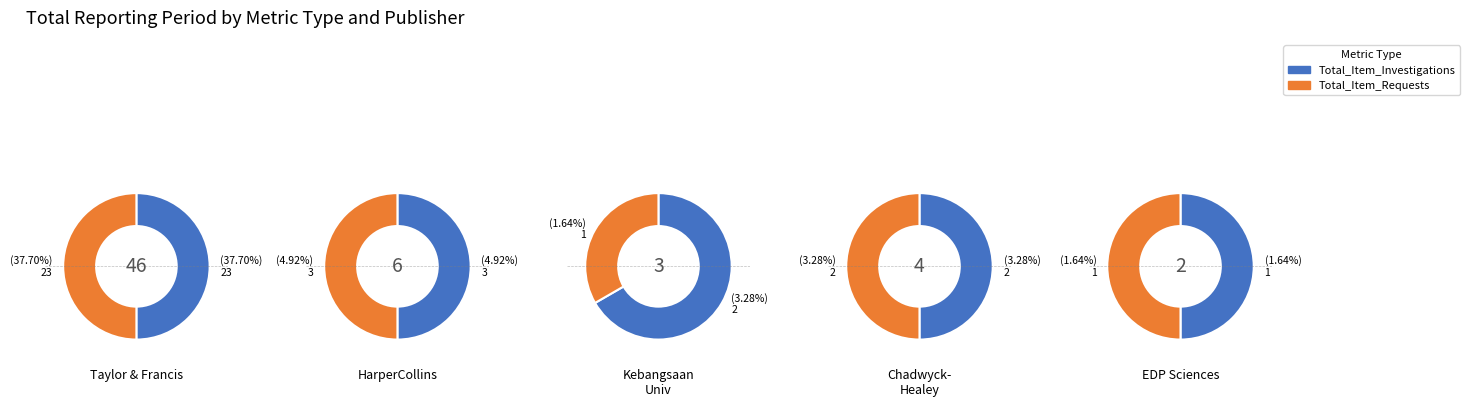

Is there any slice that represents more than half of the pie?

Yes